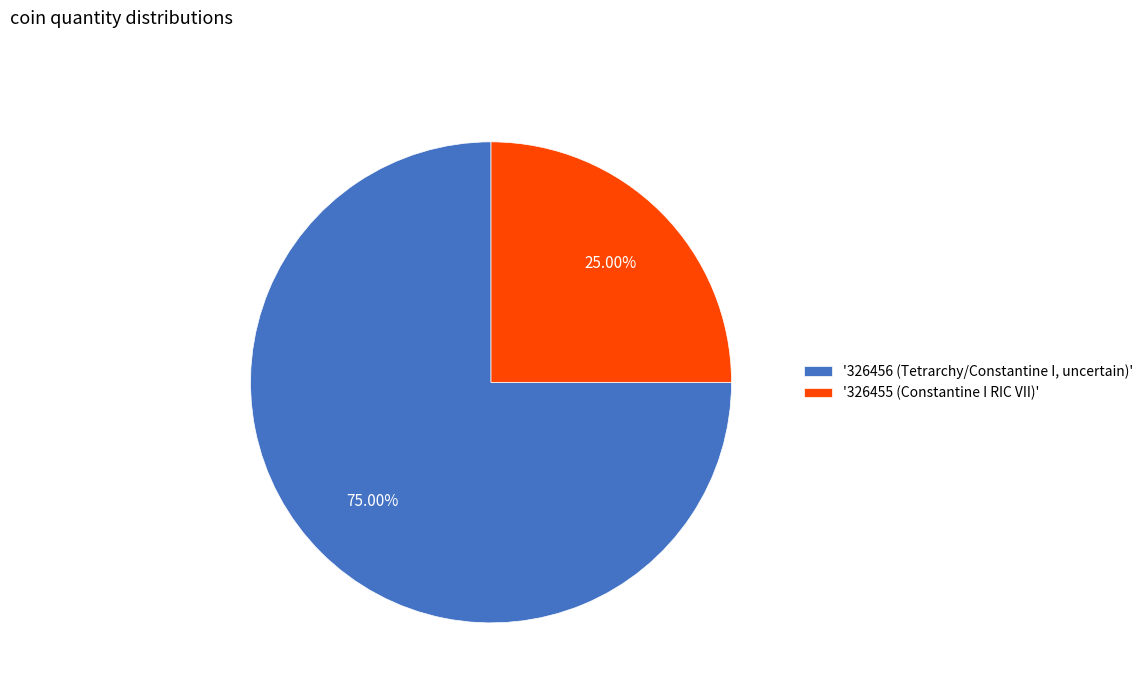

What is the majority slice?

'326456 (Tetrarchy/Constantine I, uncertain)'